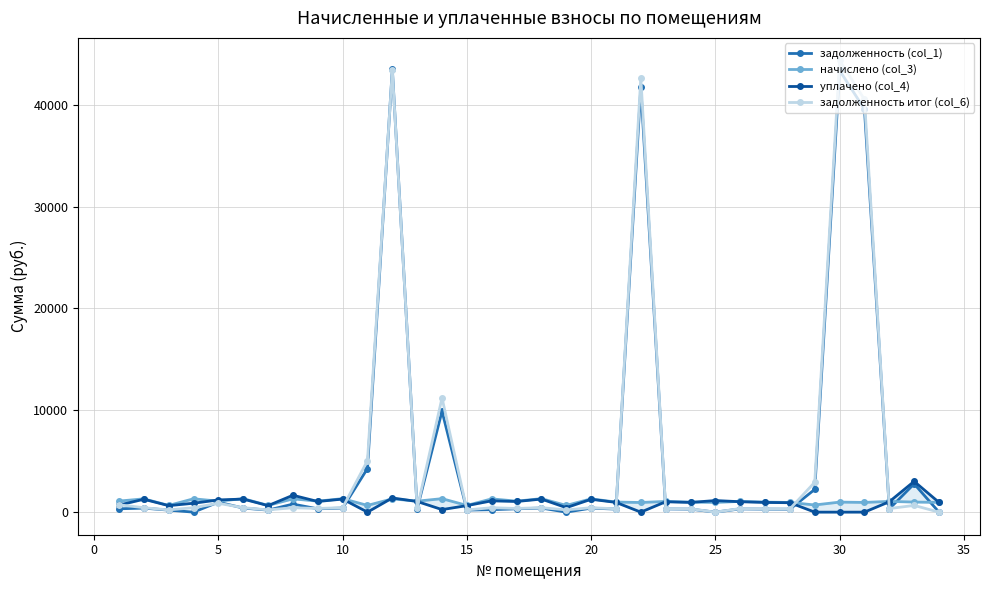

What is the sum of all уплачено (col_4) values?

31016.1